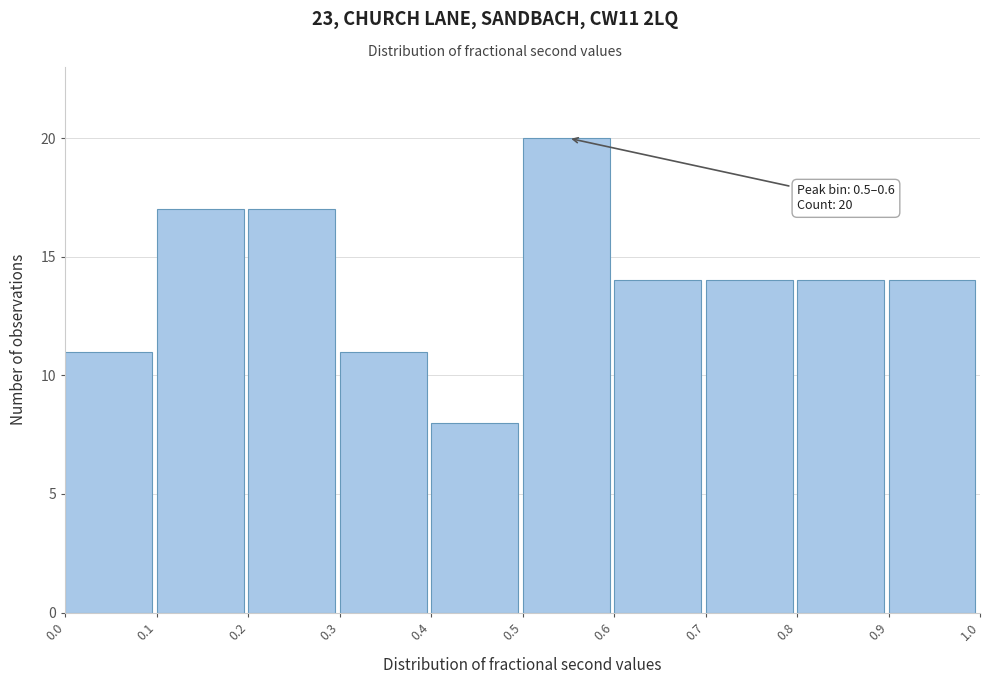

Over which range of the x-axis is the bar tallest?

0.5 to 0.6